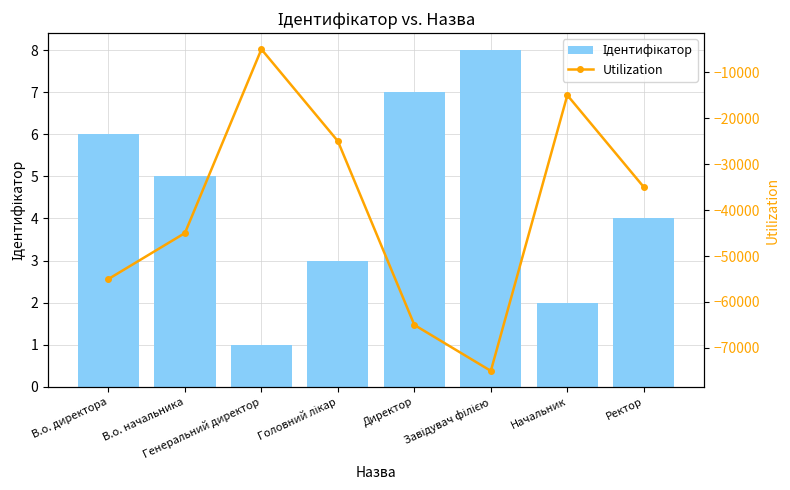

What are all the series names shown in the legend?

Ідентифікатор, Utilization